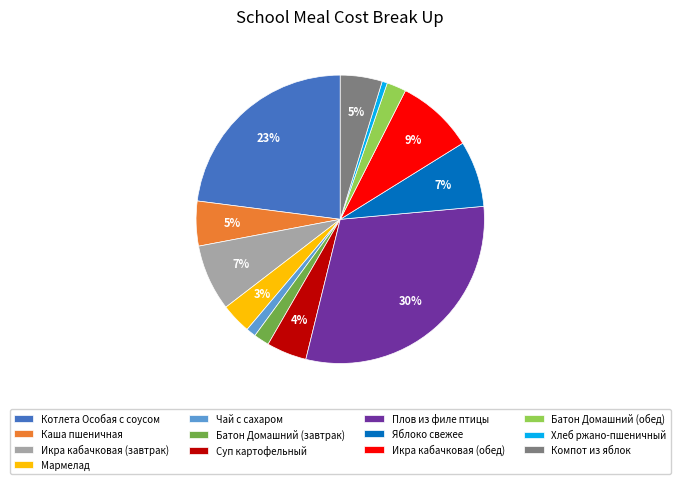

To the nearest percent, what is the difference between the Батон Домашний (обед) and Чай с сахаром slice percentages?

1%